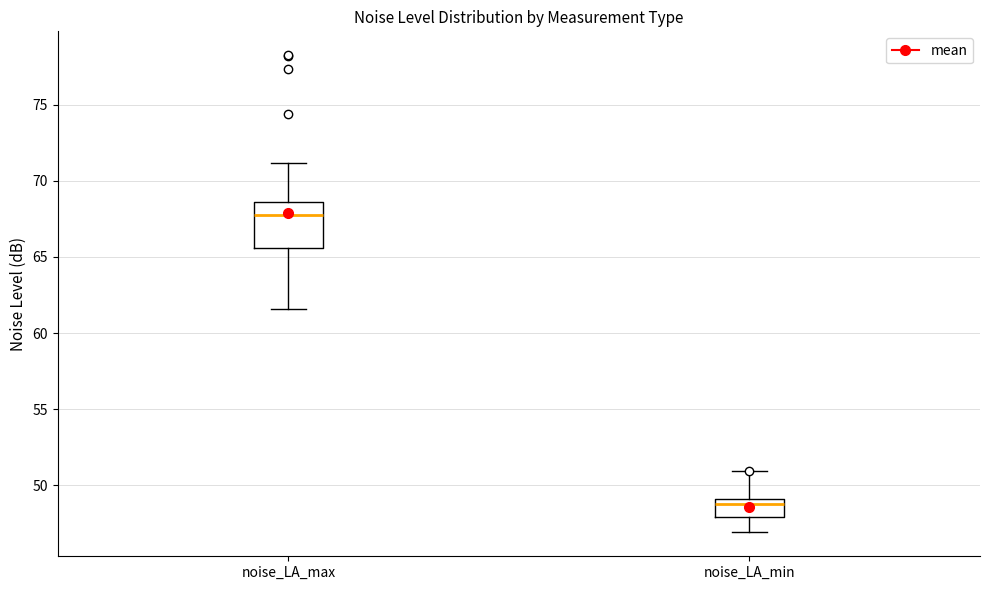

Reading left to right, read every box against the y-axis: the position of its median line, the range the box covers, and the ends of its whiskers. The values are not printed on the chart, so give them approximately, as read against the axis.

noise_LA_max: median 67.5, box 65.5 to 68.5, whiskers 61.5 to 71.0
noise_LA_min: median 49.0 (just below the box's upper edge), box 48.0 to 49.0, whiskers 47.0 to 51.0